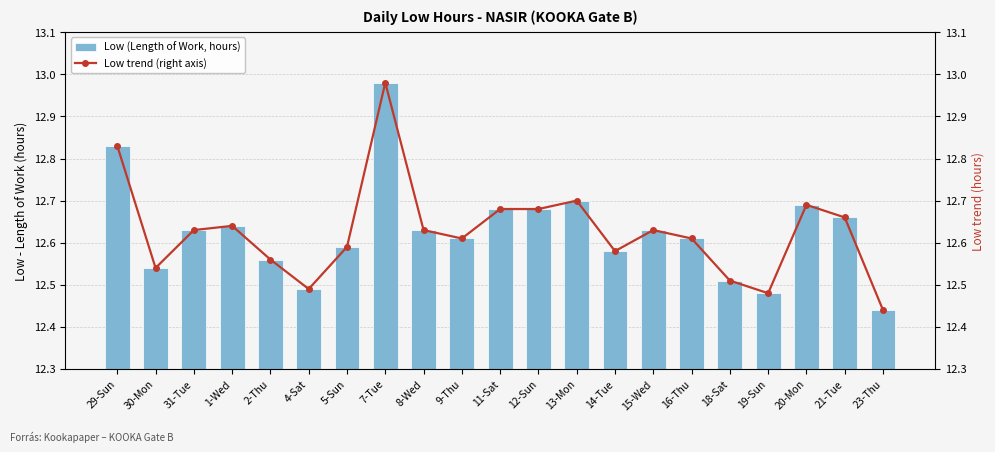

Which series has the widest spread of values?

Low (Length of Work, hours)